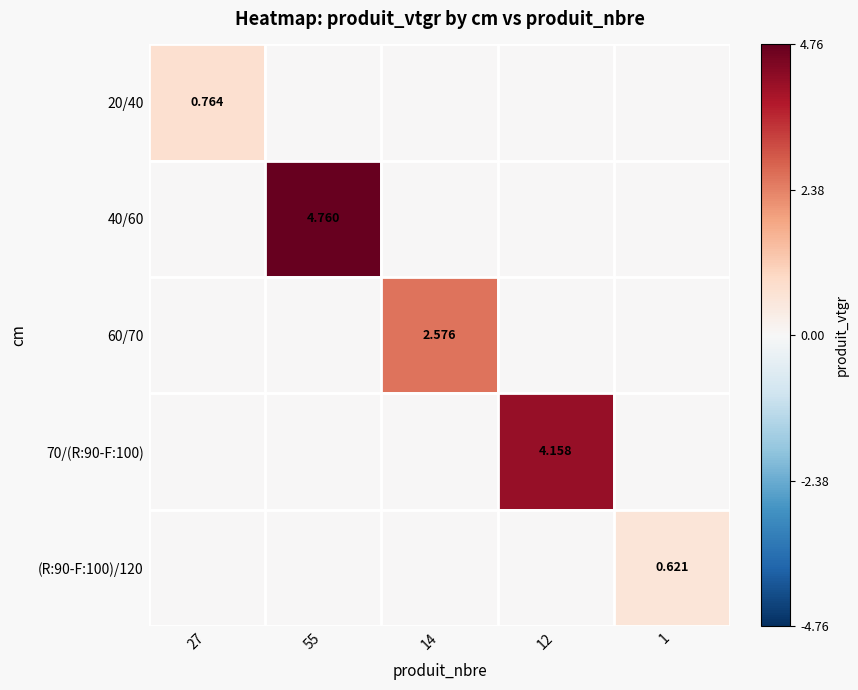

Reading left to right, list all the values displayed in this chart.

20/40: 0.8	0.0	0.0	0.0	0.0
40/60: 0.0	4.8	0.0	0.0	0.0
60/70: 0.0	0.0	2.6	0.0	0.0
70/(R:90-F:100): 0.0	0.0	0.0	4.2	0.0
(R:90-F:100)/120: 0.0	0.0	0.0	0.0	0.6